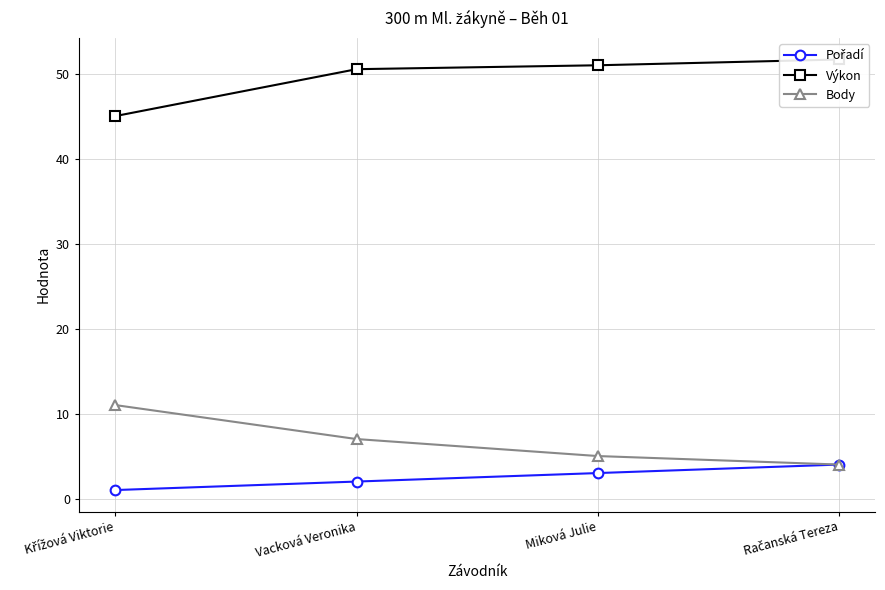

The value of Body at Račanská Tereza is 4.0. True or false?

True